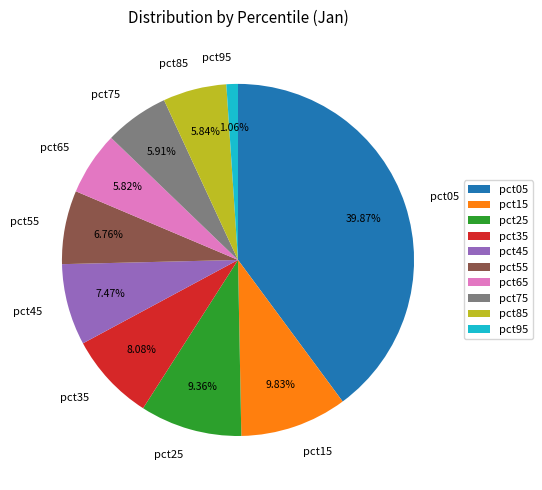

The pct15 slice represents 1% of the pie. True or false?

False